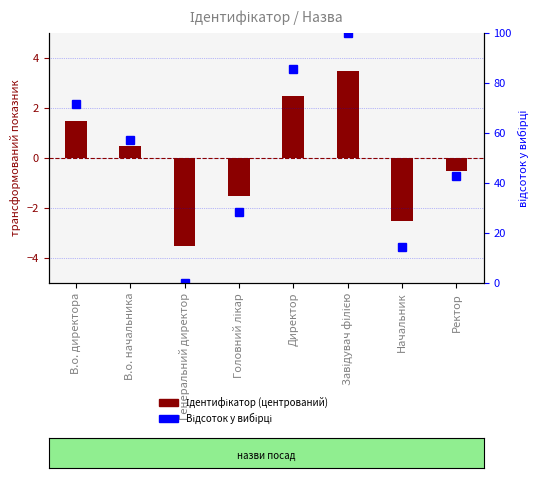

Between Ректор and В.о. начальника, which is larger?

В.о. начальника